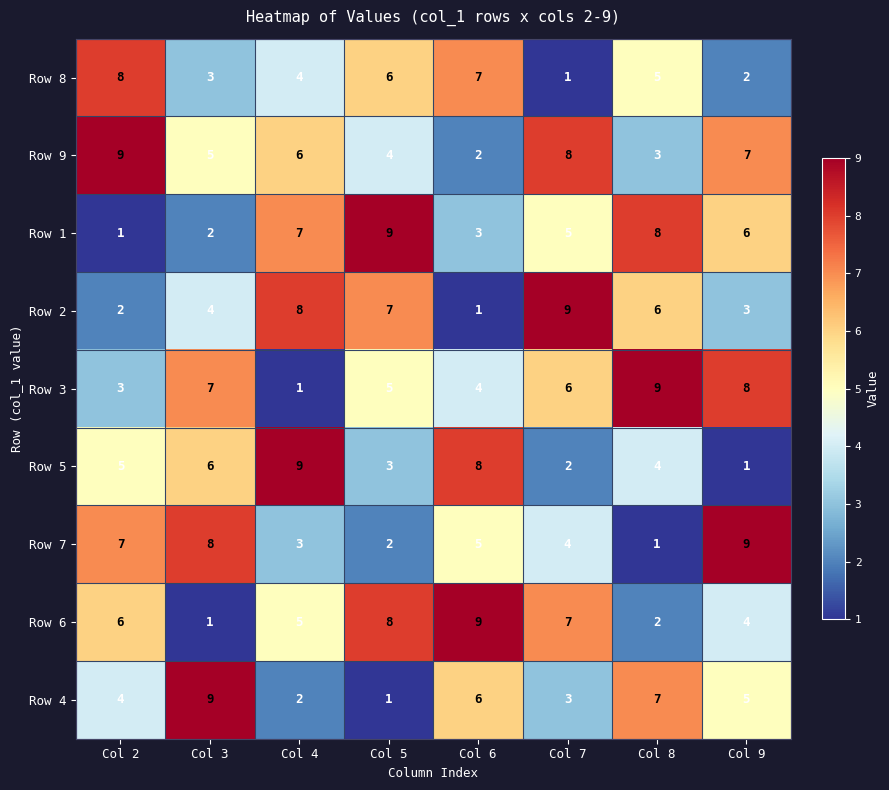

Which series has the largest total across all categories?

Row 9